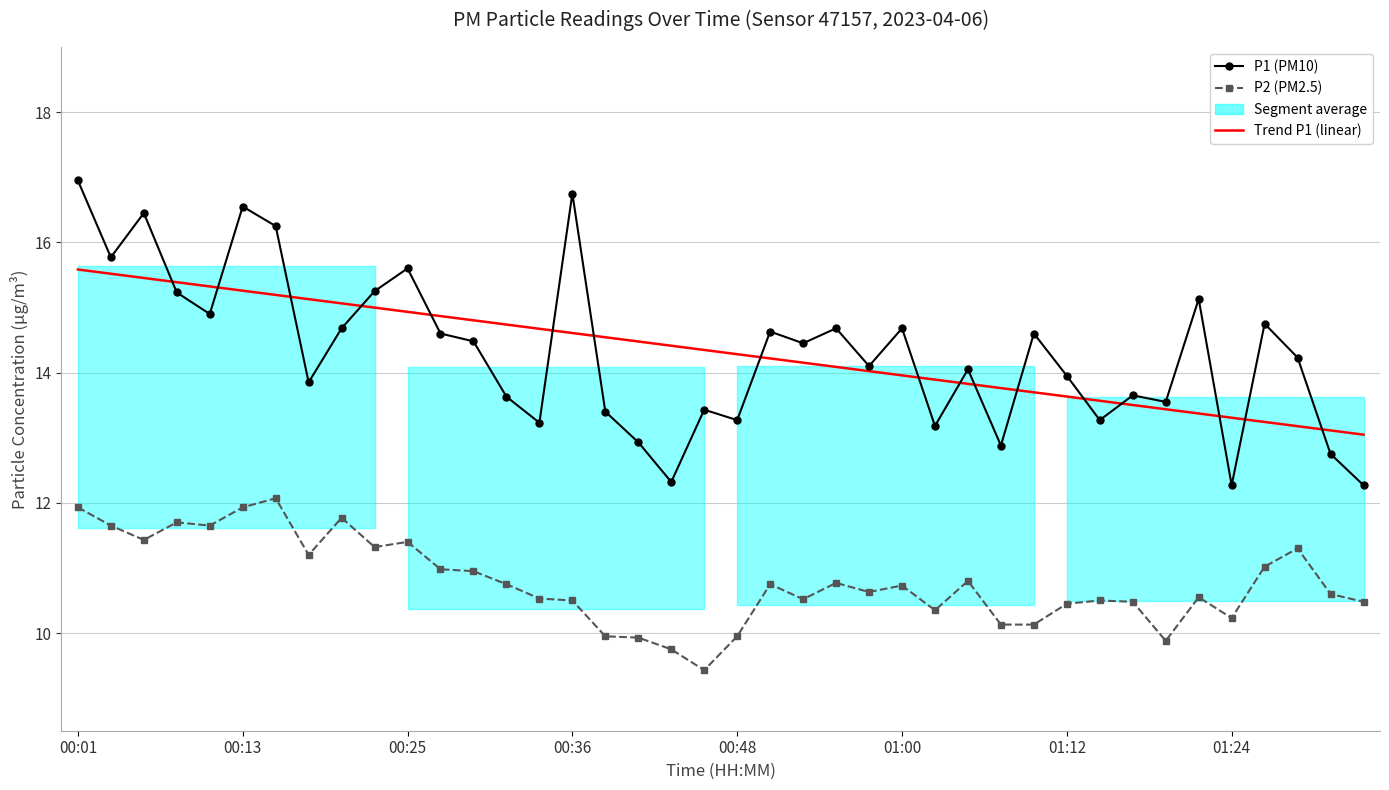

How many data points does each series have?

40